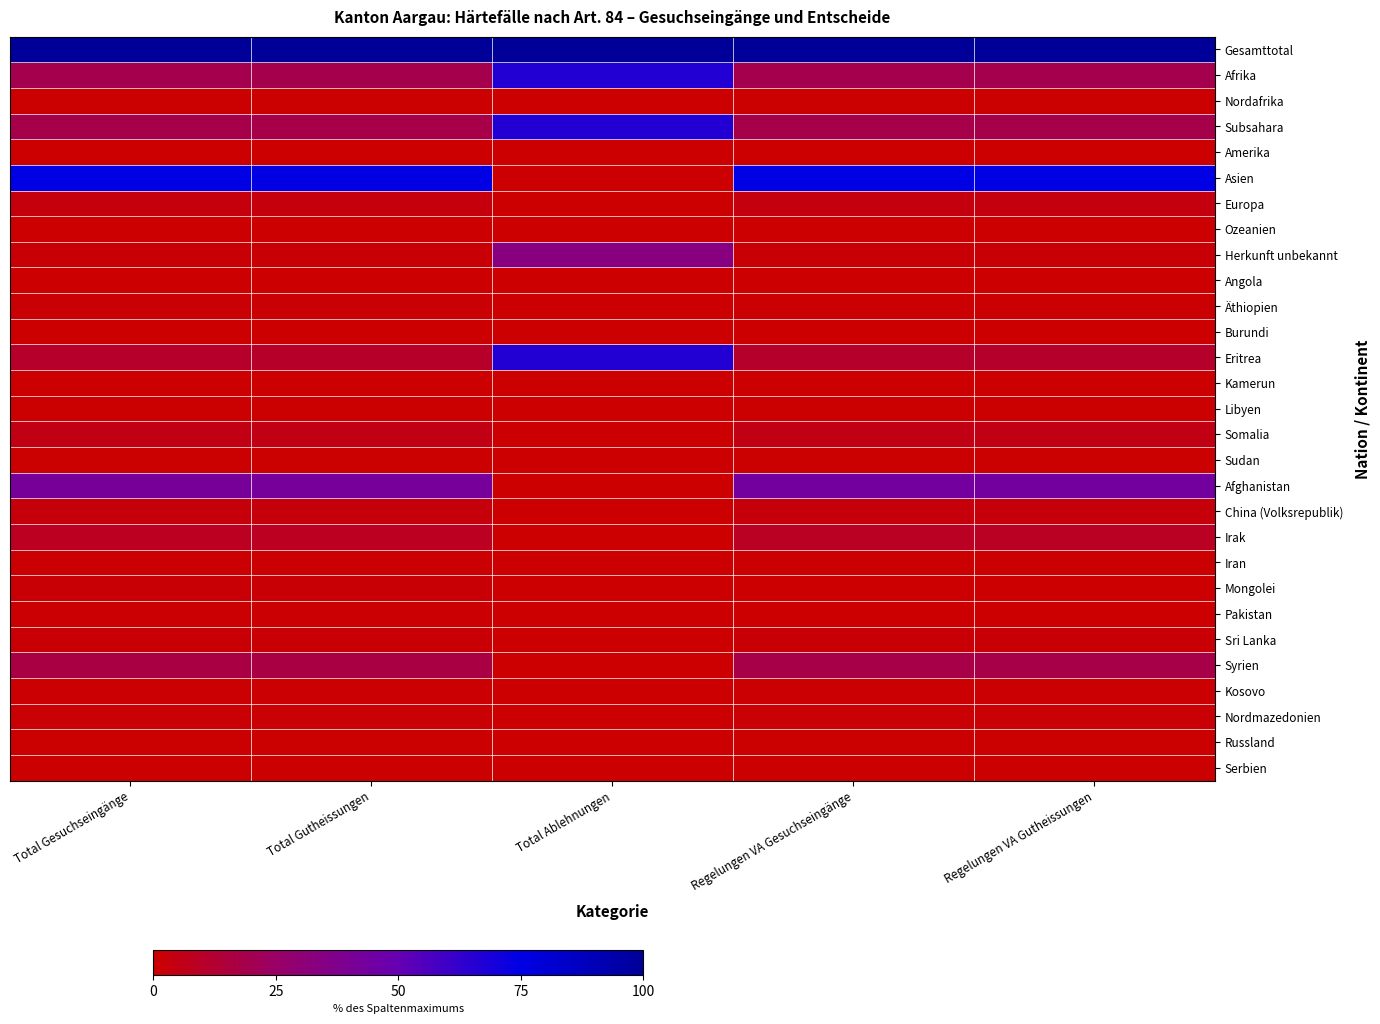

Reading left to right, what are all the values shown in this chart?

Gesamttotal: Total Gesuchseingänge=100.0	Total Gutheissungen=100.0	Total Ablehnungen=100.0	Regelungen VA Gesuchseingänge=100.0	Regelungen VA Gutheissungen=100.0
Afrika: Total Gesuchseingänge=19.3	Total Gutheissungen=19.0	Total Ablehnungen=66.7	Regelungen VA Gesuchseingänge=19.2	Regelungen VA Gutheissungen=19.3
Nordafrika: Total Gesuchseingänge=0.7	Total Gutheissungen=0.7	Total Ablehnungen=0.0	Regelungen VA Gesuchseingänge=0.7	Regelungen VA Gutheissungen=0.7
Subsahara: Total Gesuchseingänge=18.6	Total Gutheissungen=18.3	Total Ablehnungen=66.7	Regelungen VA Gesuchseingänge=18.5	Regelungen VA Gutheissungen=18.5
Amerika: Total Gesuchseingänge=0.0	Total Gutheissungen=0.0	Total Ablehnungen=0.0	Regelungen VA Gesuchseingänge=0.0	Regelungen VA Gutheissungen=0.0
Asien: Total Gesuchseingänge=75.3	Total Gutheissungen=75.9	Total Ablehnungen=0.0	Regelungen VA Gesuchseingänge=75.2	Regelungen VA Gutheissungen=75.4
Europa: Total Gesuchseingänge=3.5	Total Gutheissungen=3.5	Total Ablehnungen=0.0	Regelungen VA Gesuchseingänge=3.6	Regelungen VA Gutheissungen=3.7
Ozeanien: Total Gesuchseingänge=0.0	Total Gutheissungen=0.0	Total Ablehnungen=0.0	Regelungen VA Gesuchseingänge=0.0	Regelungen VA Gutheissungen=0.0
Herkunft unbekannt: Total Gesuchseingänge=1.9	Total Gutheissungen=1.6	Total Ablehnungen=33.3	Regelungen VA Gesuchseingänge=1.9	Regelungen VA Gutheissungen=1.7
Angola: Total Gesuchseingänge=0.2	Total Gutheissungen=0.2	Total Ablehnungen=0.0	Regelungen VA Gesuchseingänge=0.2	Regelungen VA Gutheissungen=0.2
Äthiopien: Total Gesuchseingänge=1.4	Total Gutheissungen=1.4	Total Ablehnungen=0.0	Regelungen VA Gesuchseingänge=1.0	Regelungen VA Gutheissungen=1.0
Burundi: Total Gesuchseingänge=0.2	Total Gutheissungen=0.2	Total Ablehnungen=0.0	Regelungen VA Gesuchseingänge=0.2	Regelungen VA Gutheissungen=0.2
Eritrea: Total Gesuchseingänge=10.9	Total Gutheissungen=10.5	Total Ablehnungen=66.7	Regelungen VA Gesuchseingänge=10.9	Regelungen VA Gutheissungen=11.0
Kamerun: Total Gesuchseingänge=0.2	Total Gutheissungen=0.2	Total Ablehnungen=0.0	Regelungen VA Gesuchseingänge=0.2	Regelungen VA Gutheissungen=0.2
Libyen: Total Gesuchseingänge=0.7	Total Gutheissungen=0.7	Total Ablehnungen=0.0	Regelungen VA Gesuchseingänge=0.7	Regelungen VA Gutheissungen=0.7
Somalia: Total Gesuchseingänge=4.9	Total Gutheissungen=4.9	Total Ablehnungen=0.0	Regelungen VA Gesuchseingänge=5.1	Regelungen VA Gutheissungen=5.1
Sudan: Total Gesuchseingänge=0.7	Total Gutheissungen=0.7	Total Ablehnungen=0.0	Regelungen VA Gesuchseingänge=0.7	Regelungen VA Gutheissungen=0.7
Afghanistan: Total Gesuchseingänge=41.6	Total Gutheissungen=41.9	Total Ablehnungen=0.0	Regelungen VA Gesuchseingänge=43.6	Regelungen VA Gutheissungen=43.7
China (Volksrepublik): Total Gesuchseingänge=2.8	Total Gutheissungen=2.8	Total Ablehnungen=0.0	Regelungen VA Gesuchseingänge=2.9	Regelungen VA Gutheissungen=2.9
Irak: Total Gesuchseingänge=8.4	Total Gutheissungen=8.4	Total Ablehnungen=0.0	Regelungen VA Gesuchseingänge=8.8	Regelungen VA Gutheissungen=8.8
Iran: Total Gesuchseingänge=1.2	Total Gutheissungen=1.2	Total Ablehnungen=0.0	Regelungen VA Gesuchseingänge=0.5	Regelungen VA Gutheissungen=0.5
Mongolei: Total Gesuchseingänge=1.9	Total Gutheissungen=1.9	Total Ablehnungen=0.0	Regelungen VA Gesuchseingänge=0.0	Regelungen VA Gutheissungen=0.0
Pakistan: Total Gesuchseingänge=0.9	Total Gutheissungen=0.9	Total Ablehnungen=0.0	Regelungen VA Gesuchseingänge=0.0	Regelungen VA Gutheissungen=0.0
Sri Lanka: Total Gesuchseingänge=1.6	Total Gutheissungen=1.6	Total Ablehnungen=0.0	Regelungen VA Gesuchseingänge=1.7	Regelungen VA Gutheissungen=1.7
Syrien: Total Gesuchseingänge=17.0	Total Gutheissungen=17.1	Total Ablehnungen=0.0	Regelungen VA Gesuchseingänge=17.8	Regelungen VA Gutheissungen=17.8
Kosovo: Total Gesuchseingänge=0.9	Total Gutheissungen=0.9	Total Ablehnungen=0.0	Regelungen VA Gesuchseingänge=1.0	Regelungen VA Gutheissungen=1.0
Nordmazedonien: Total Gesuchseingänge=1.4	Total Gutheissungen=1.4	Total Ablehnungen=0.0	Regelungen VA Gesuchseingänge=1.5	Regelungen VA Gutheissungen=1.5
Russland: Total Gesuchseingänge=0.5	Total Gutheissungen=0.5	Total Ablehnungen=0.0	Regelungen VA Gesuchseingänge=0.5	Regelungen VA Gutheissungen=0.5
Serbien: Total Gesuchseingänge=0.7	Total Gutheissungen=0.7	Total Ablehnungen=0.0	Regelungen VA Gesuchseingänge=0.7	Regelungen VA Gutheissungen=0.7